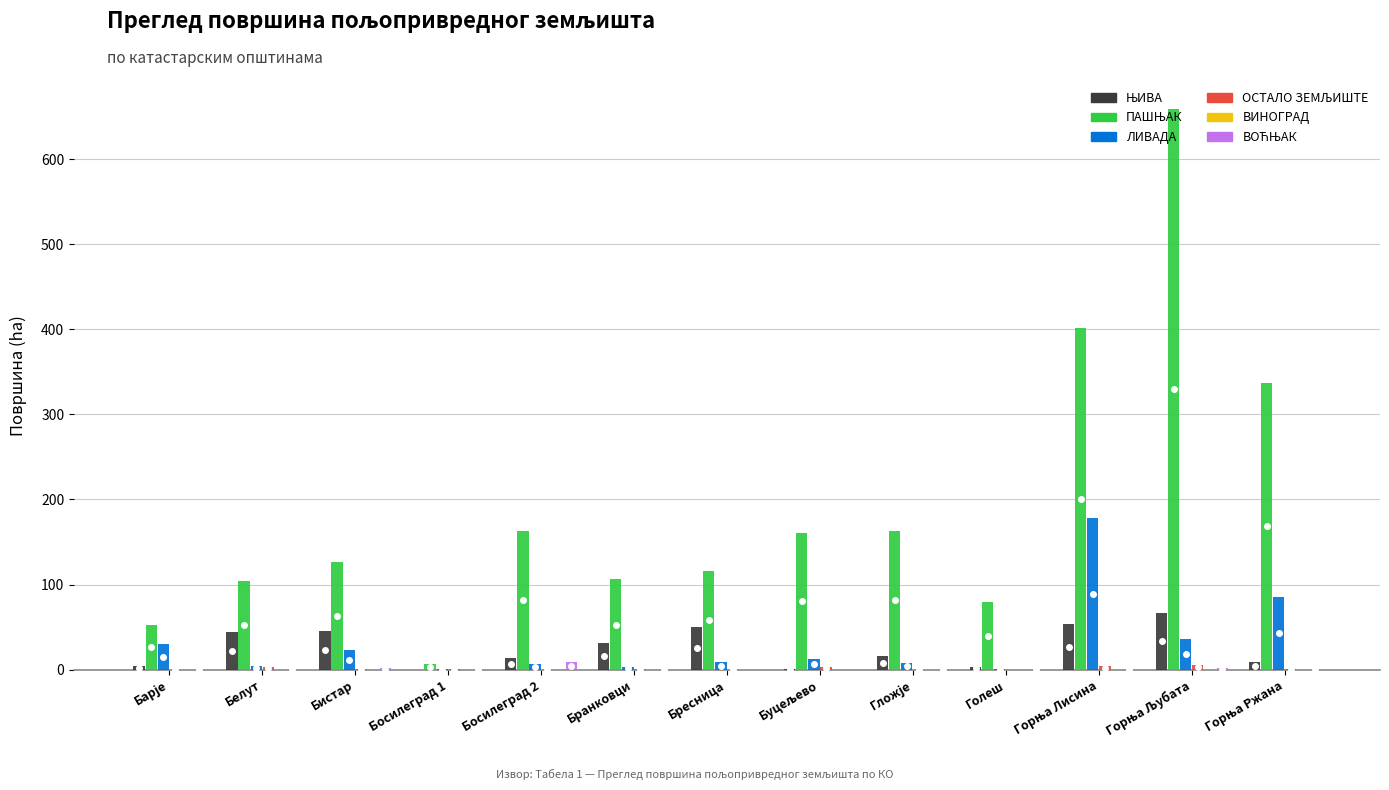

Count the number of data series in this chart.

5